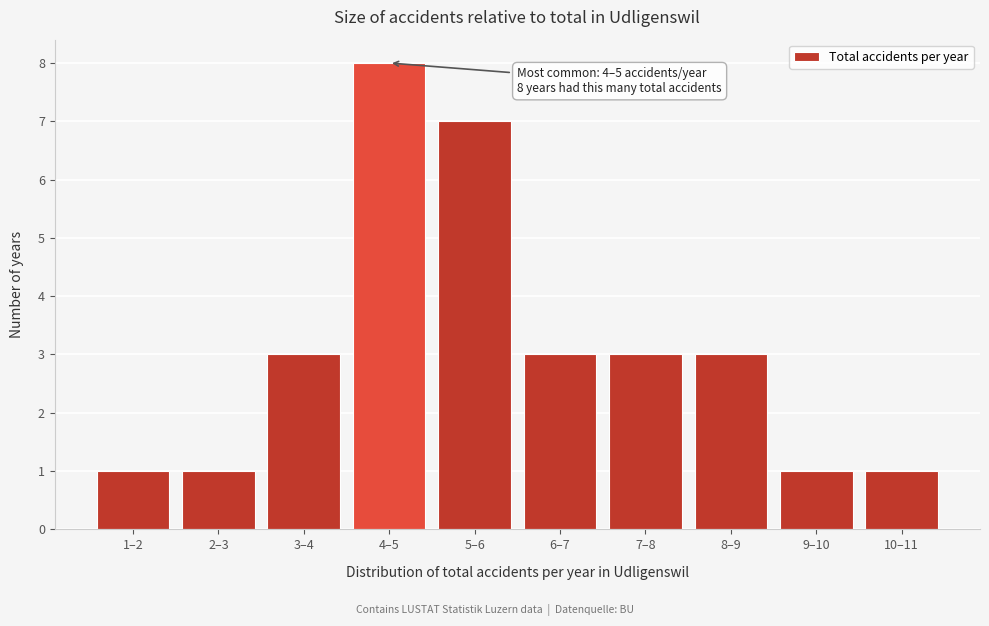

Reading right to left, extract all data points from this chart.

10–11=1	9–10=1	8–9=3	7–8=3	6–7=3	5–6=7	4–5=8	3–4=3	2–3=1	1–2=1